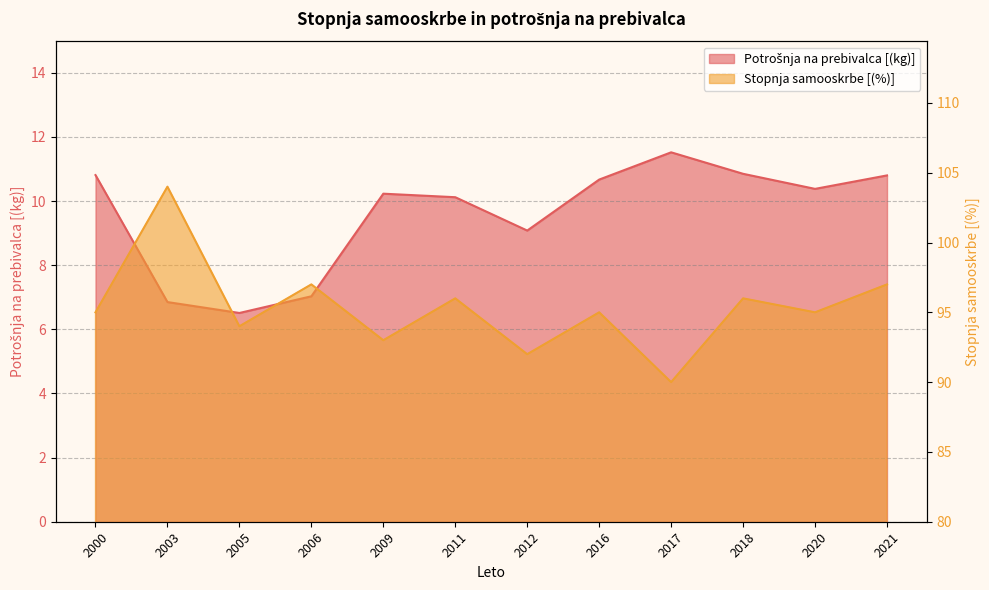

Reading left to right, transcribe all the data shown in this chart.

Potrošnja na prebivalca [(kg)]: 10.8	6.8	6.5	7.0	10.2	10.1	9.1	10.7	11.5	10.8	10.4	10.8
Stopnja samooskrbe [(%)]: 95.0	104.0	94.0	97.0	93.0	96.0	92.0	95.0	90.0	96.0	95.0	97.0